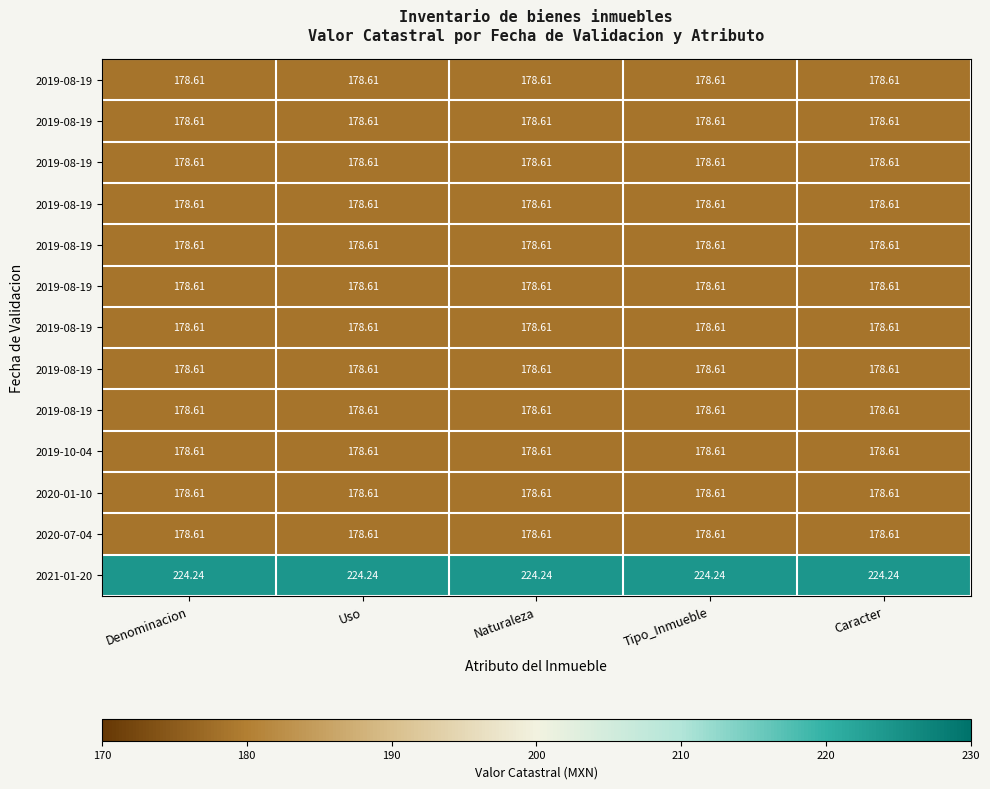

Count the number of categories in the chart.

5